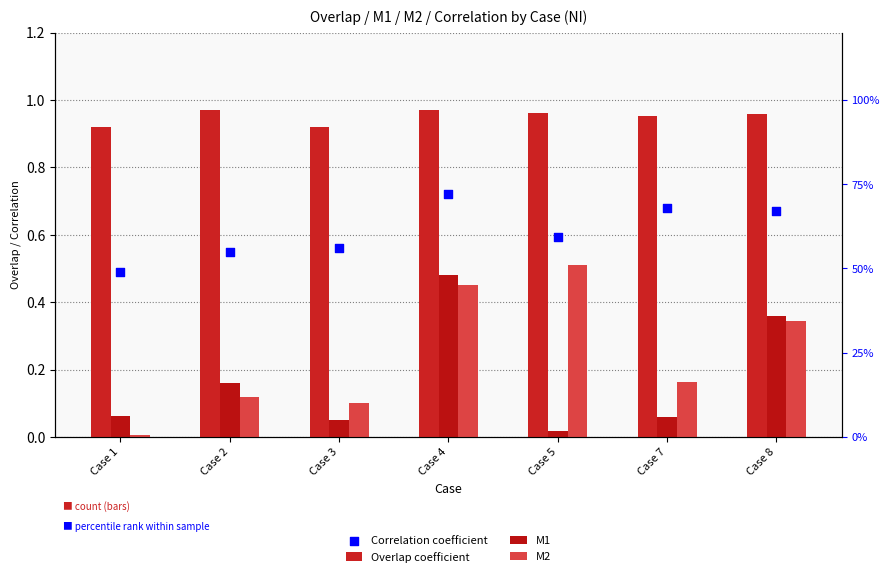

Which series contains the highest Y value?

Overlap coefficient